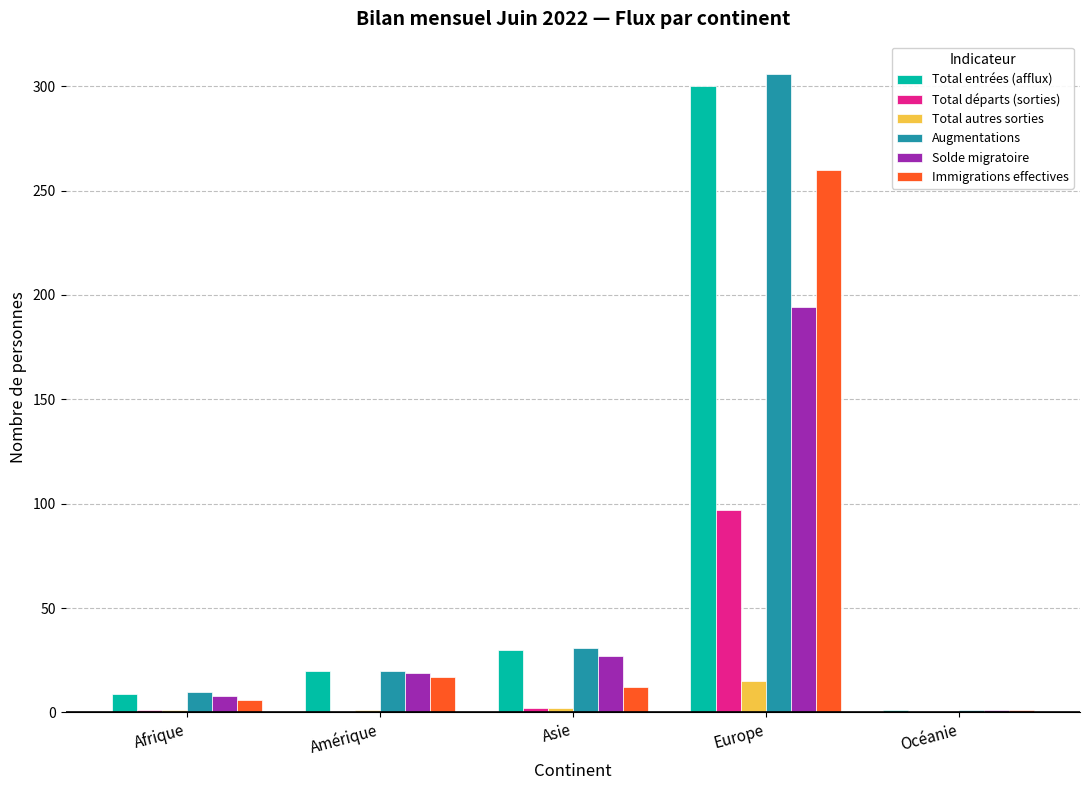

What is the sum of all Total autres sorties values?

19